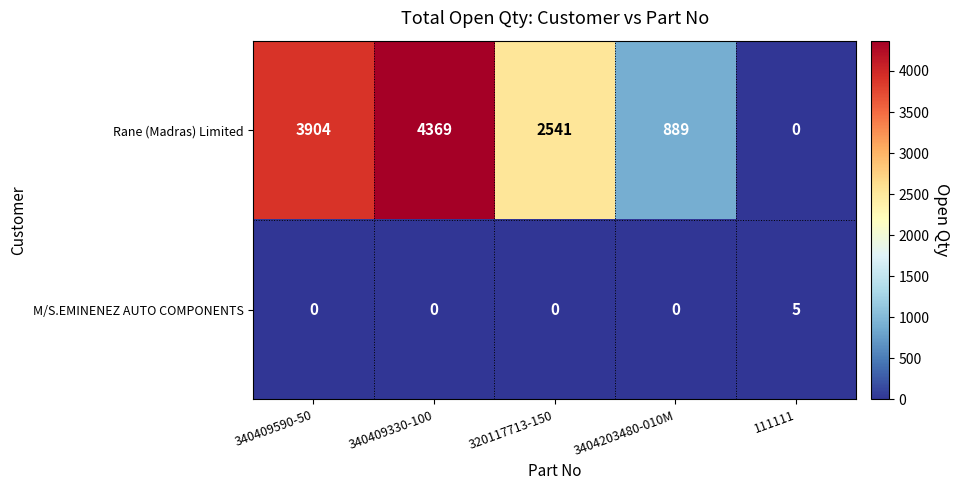

List the series in order of their overall mean, highest first.

Rane (Madras) Limited, M/S.EMINENEZ AUTO COMPONENTS